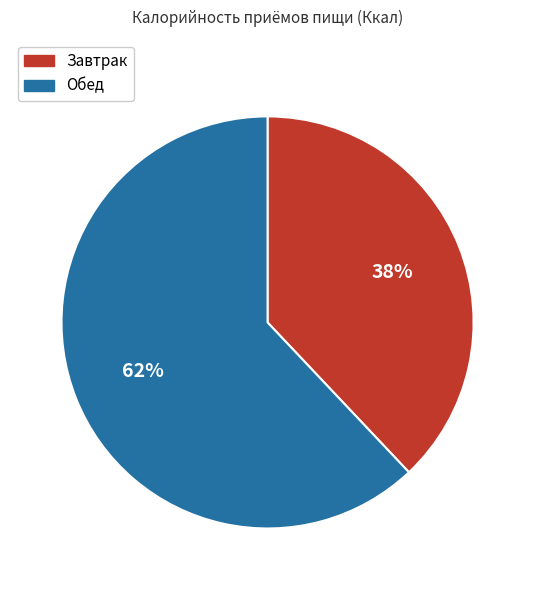

Does any single category account for the majority?

Yes